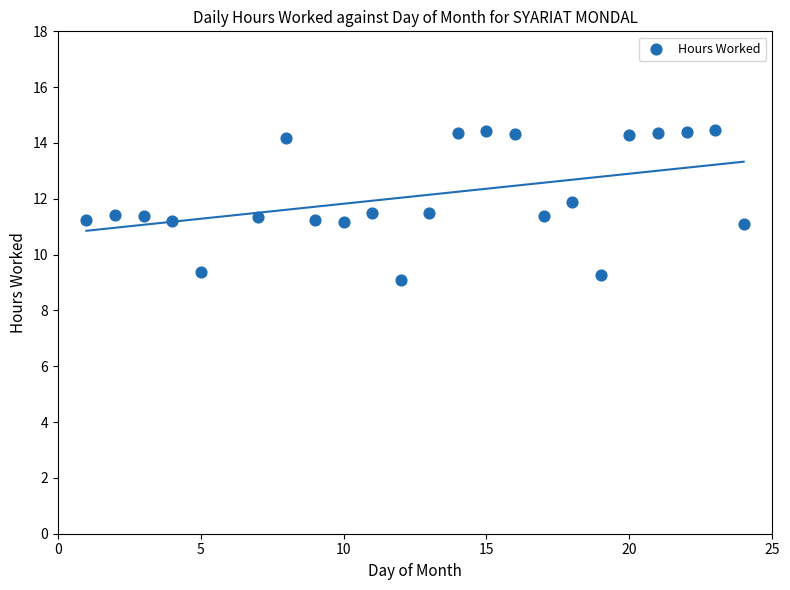

What is the range of Y values (max minus min)?

5.4